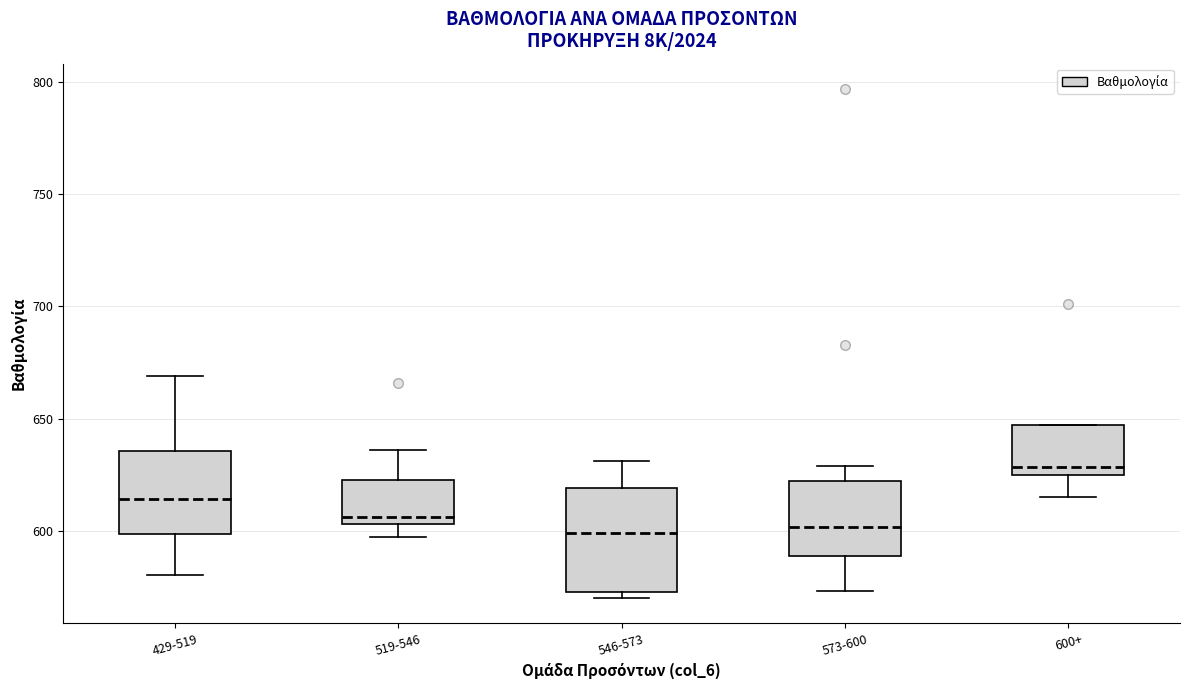

Where is the upper edge of the box for 573-600 on the y-axis? The values are not printed on the chart, so give them approximately, as read against the axis.

620